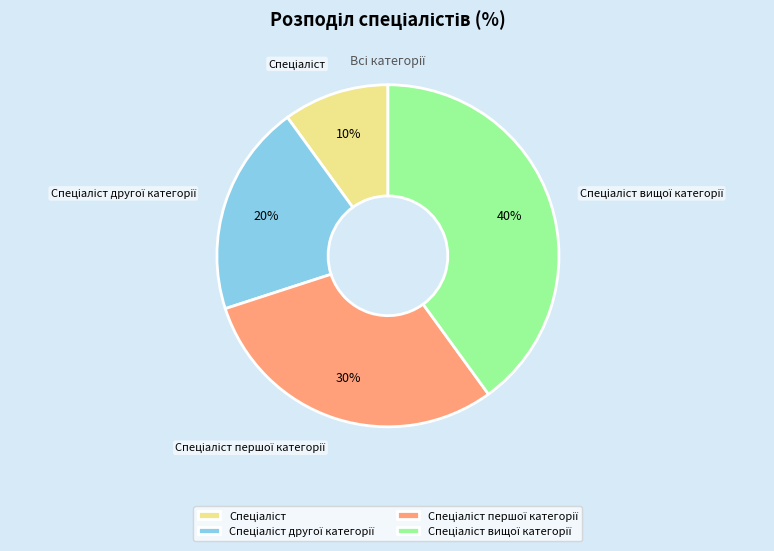

To the nearest percent, what is the average slice percentage?

25%